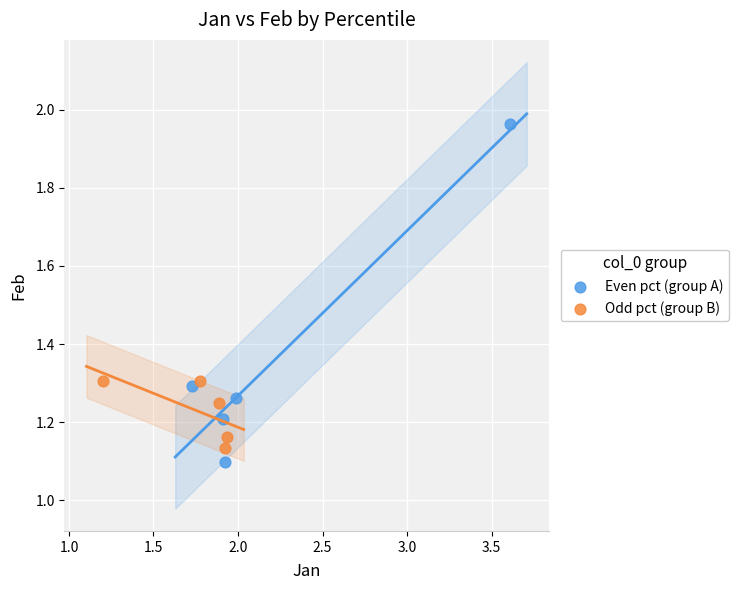

Which series reaches the maximum Y coordinate?

Even pct (group A)